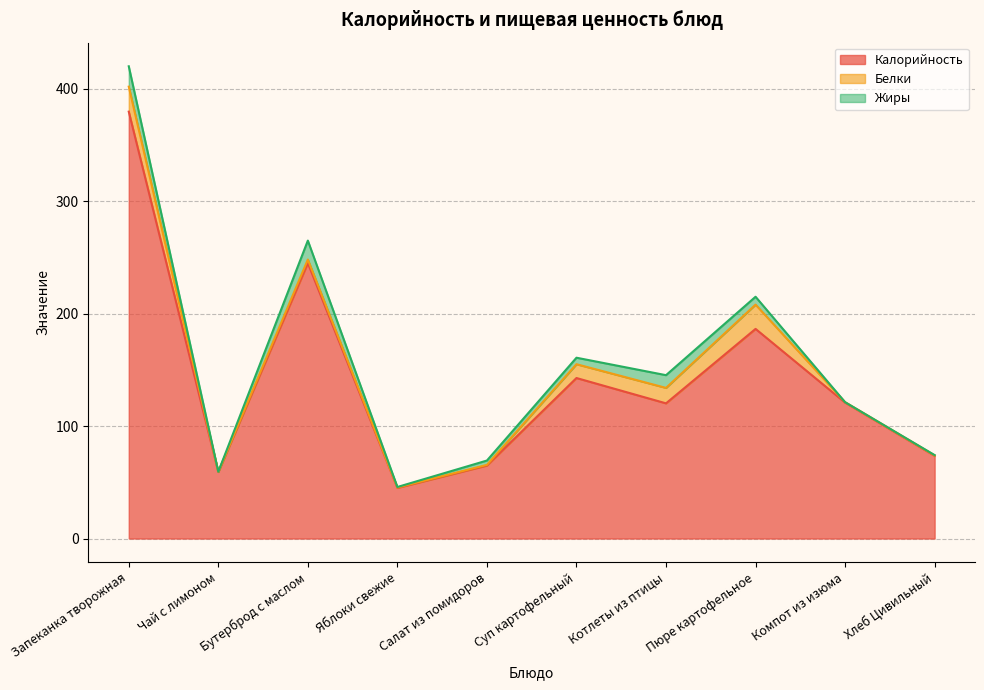

Which category has the lowest value across all series?

Компот из изюма